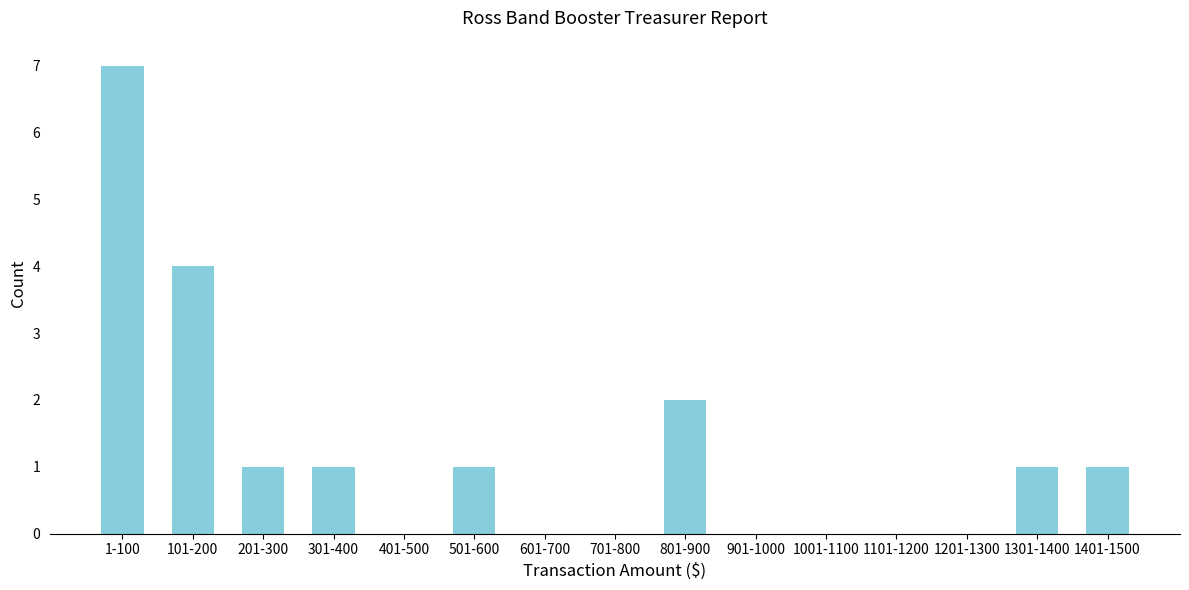

Reading left to right, extract all data points from this chart.

1-100=7	101-200=4	201-300=1	301-400=1	401-500=0	501-600=1	601-700=0	701-800=0	801-900=2	901-1000=0	1001-1100=0	1101-1200=0	1201-1300=0	1301-1400=1	1401-1500=1